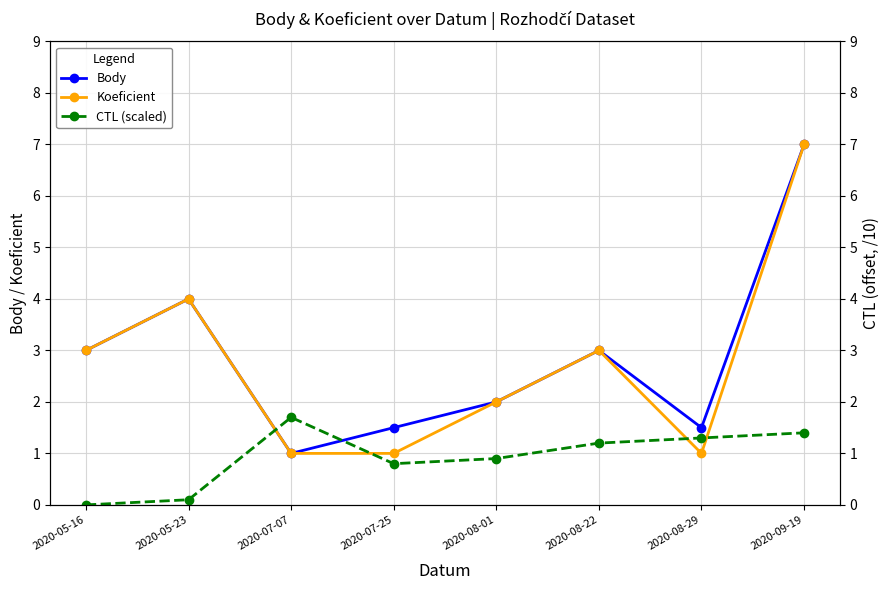

What is the maximum value shown in the chart?

7.0